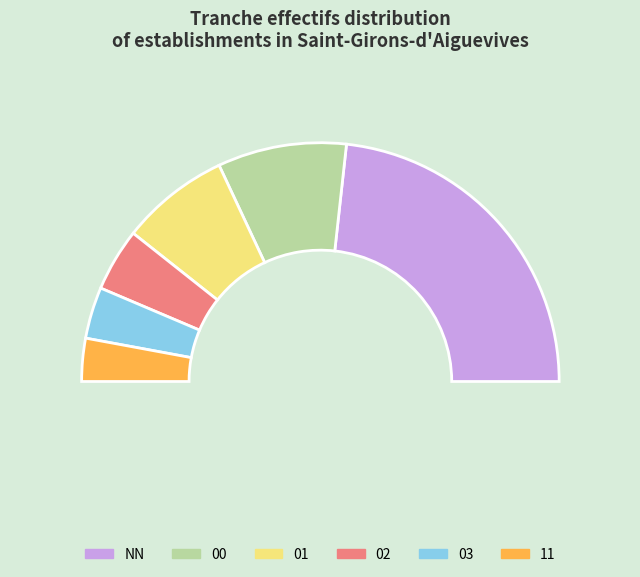

Which category has the smallest portion of the pie?

11